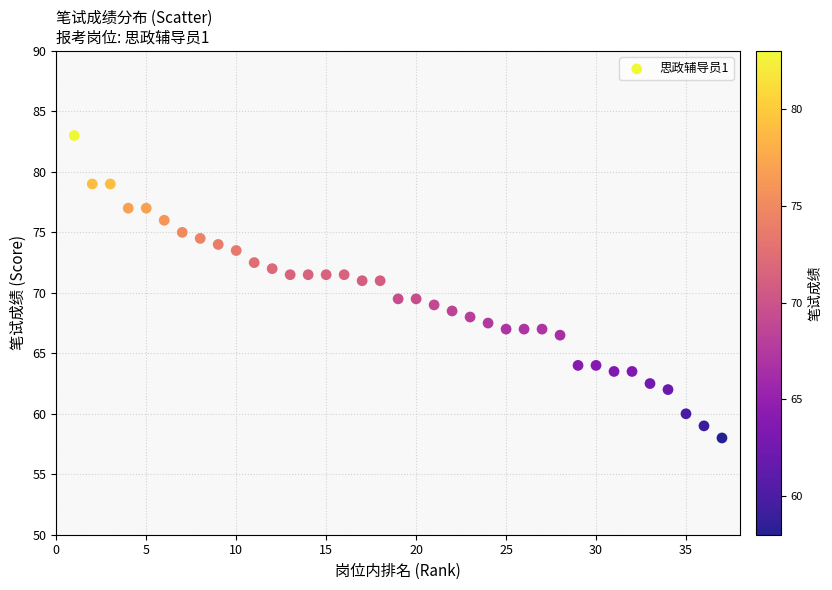

What is the range of Y values (max minus min)?

25.0